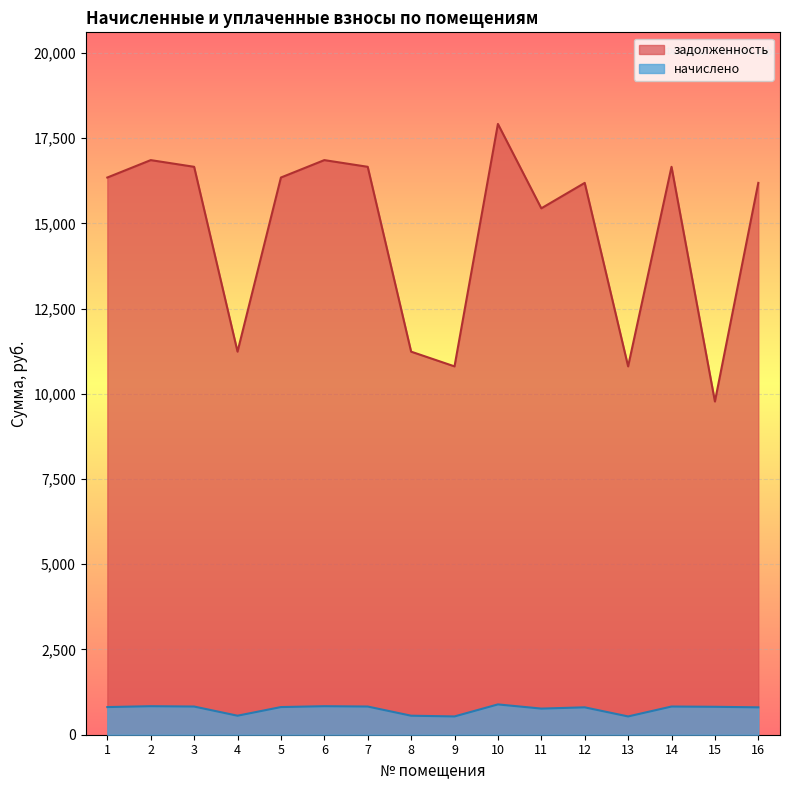

The задолженность series shows 10804.3 at 13. True or false?

True